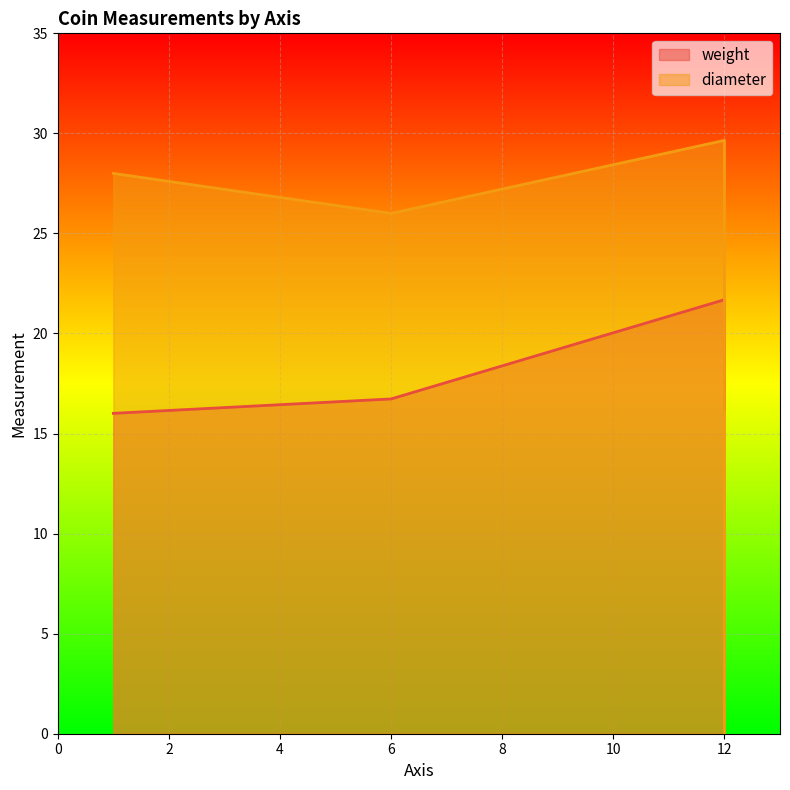

Count the number of data series in this chart.

2